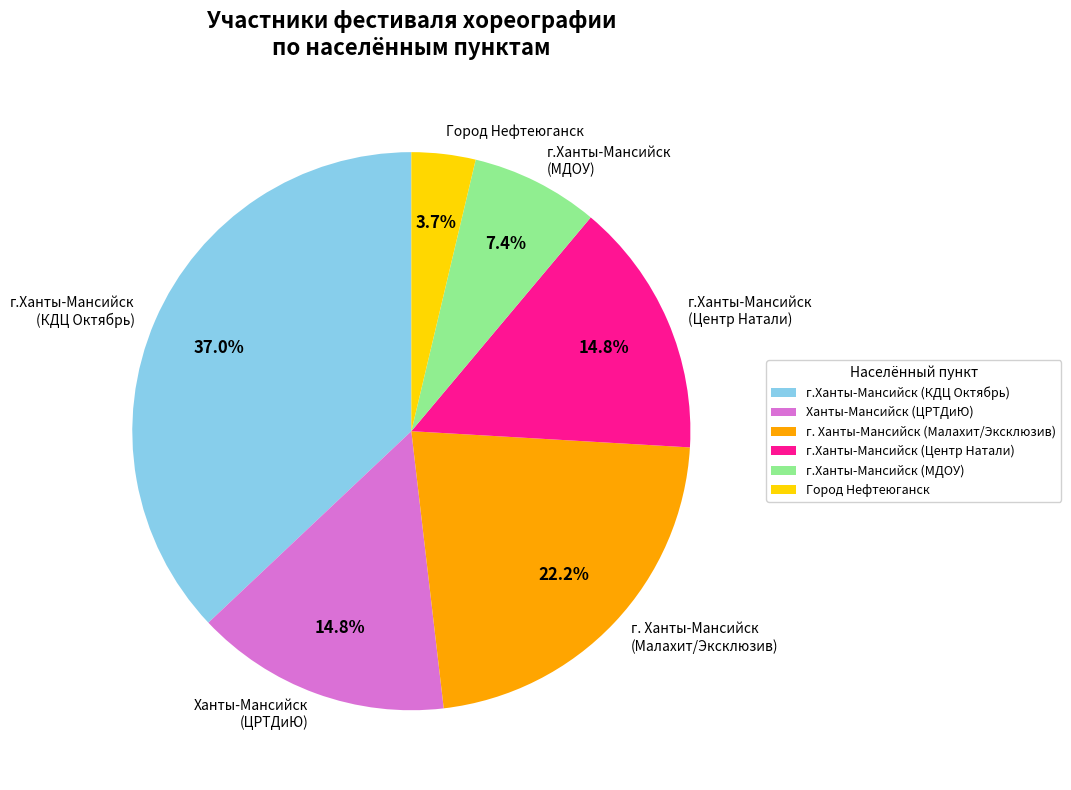

What is the largest slice in the pie chart?

г.Ханты-Мансийск (КДЦ Октябрь)